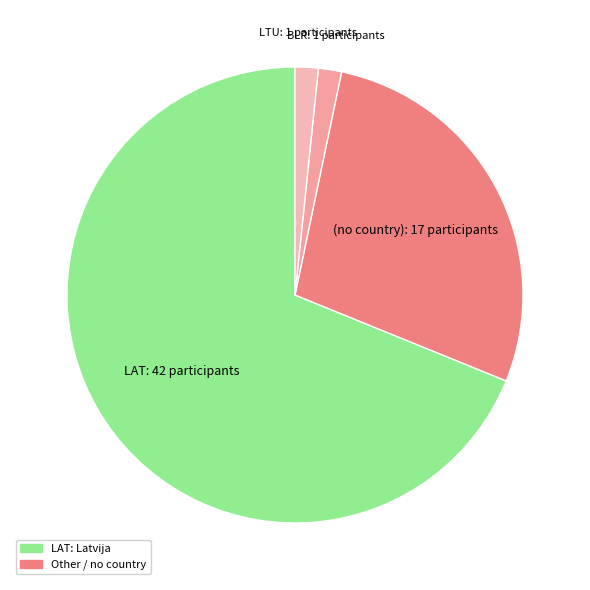

Which has a higher value, BLR or (no country)?

(no country)